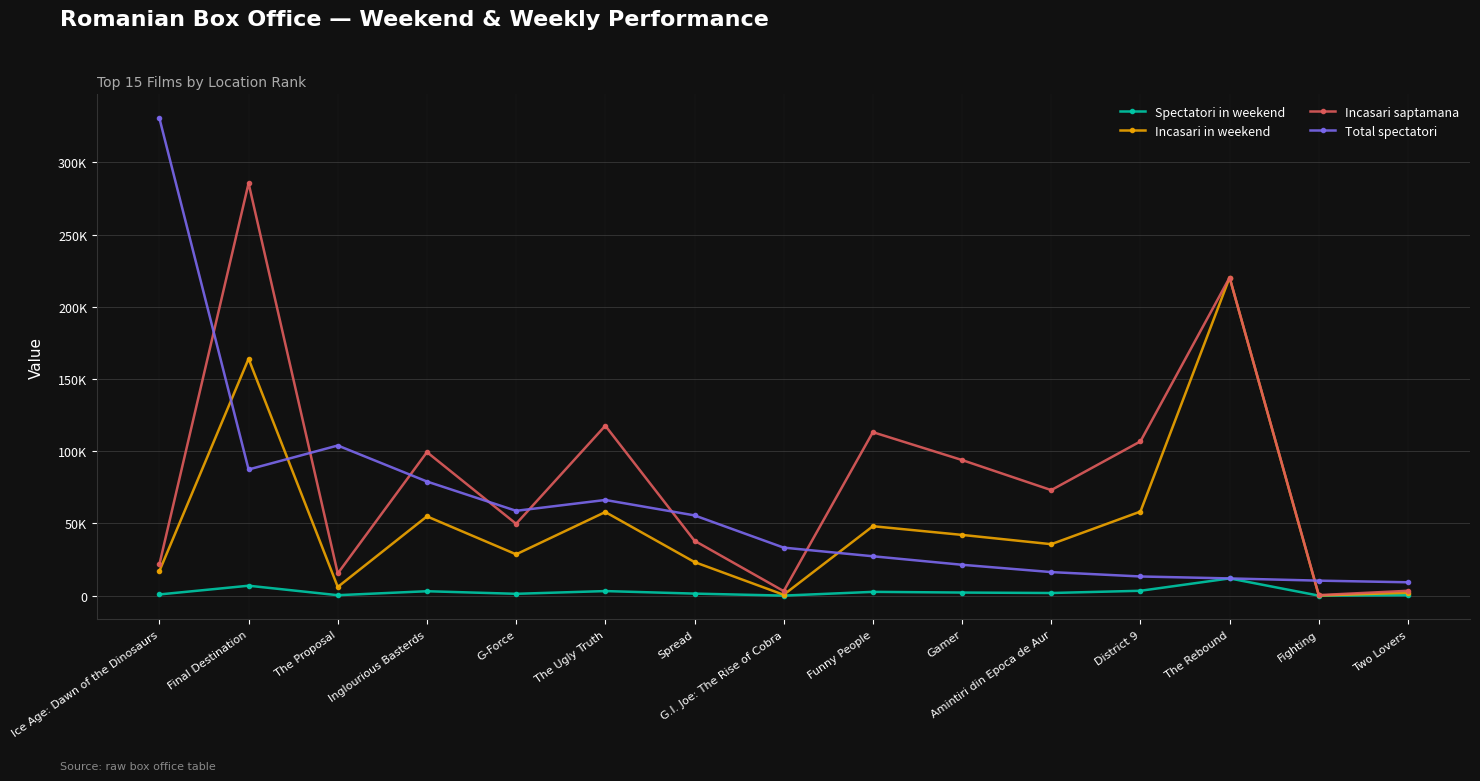

Which has a higher value, Gamer or The Rebound?

The Rebound